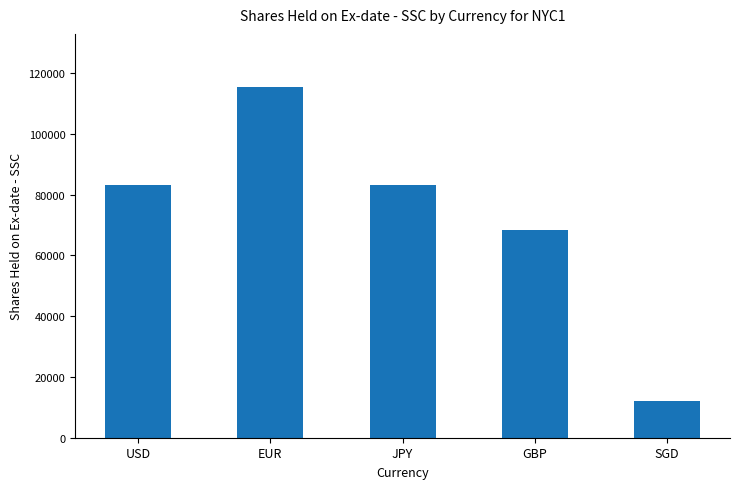

What is the label of the 5th bar from the left?

SGD